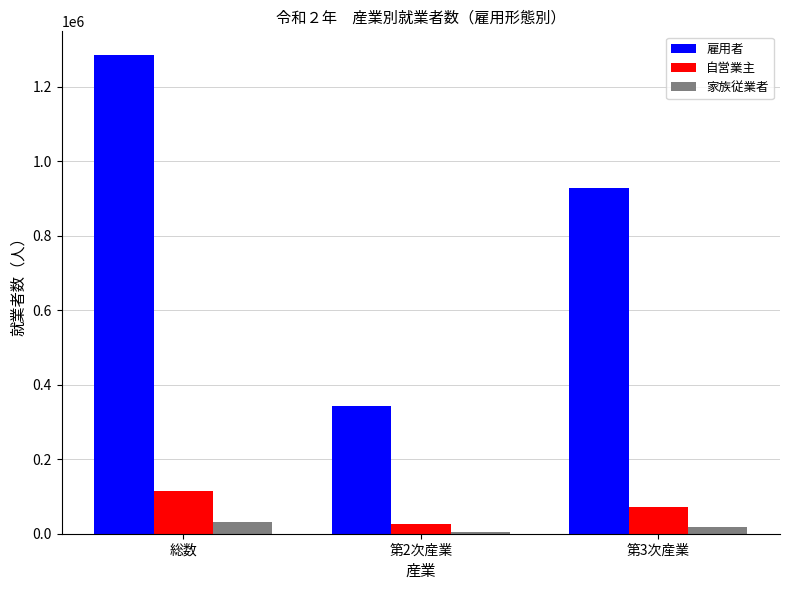

The value of 家族従業者 at 第2次産業 is 5001. True or false?

True